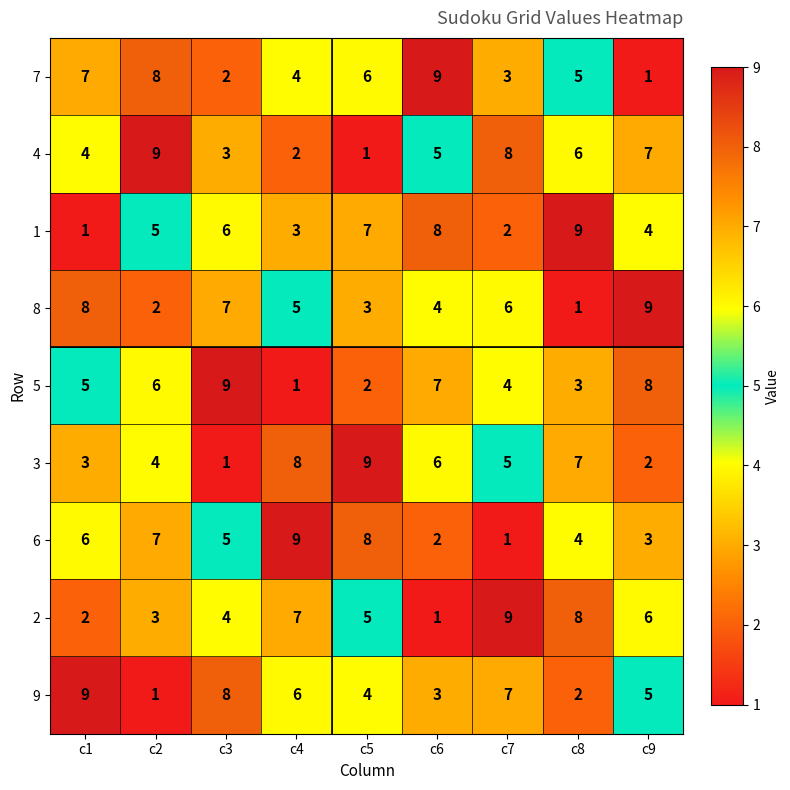

Which category has the lowest value in the 7 series?

c9